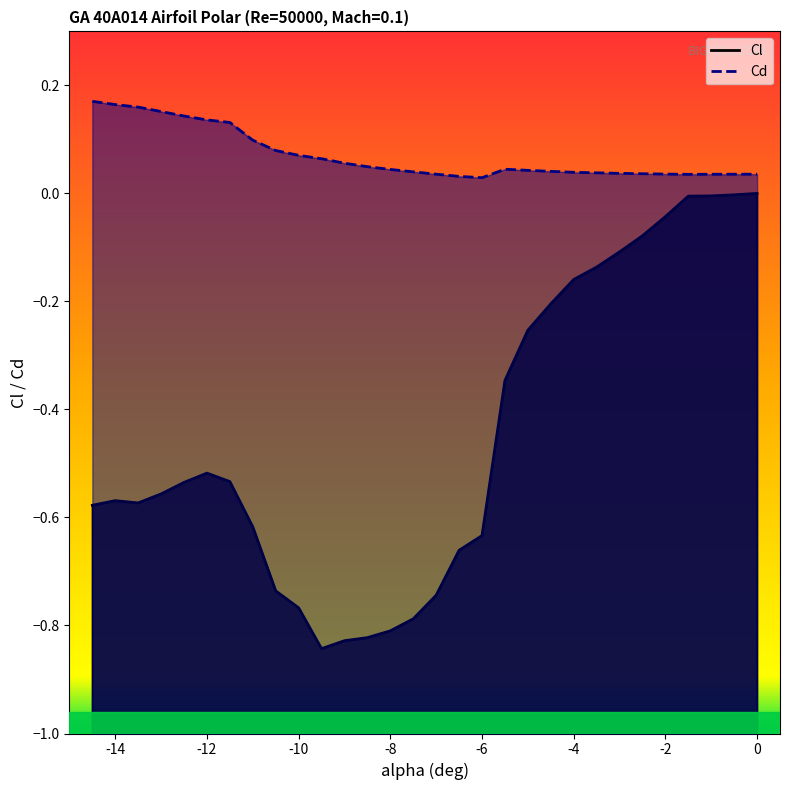

Is the value of Cd at -12.5 greater than the value of Cl at -1.5?

Yes